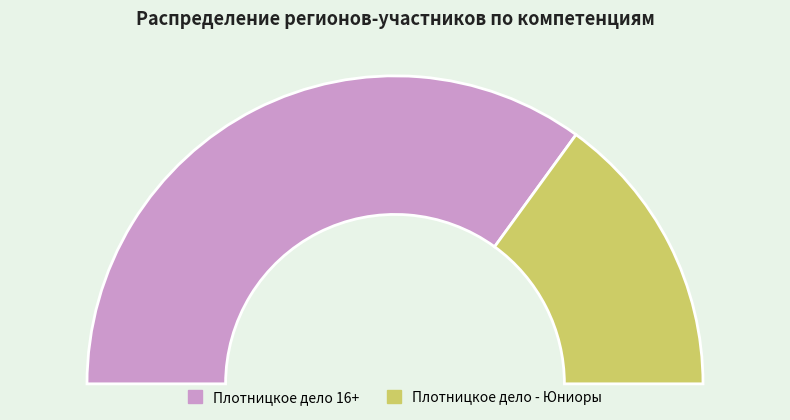

To the nearest percent, what portion does Плотницкое дело 16+ represent?

70%